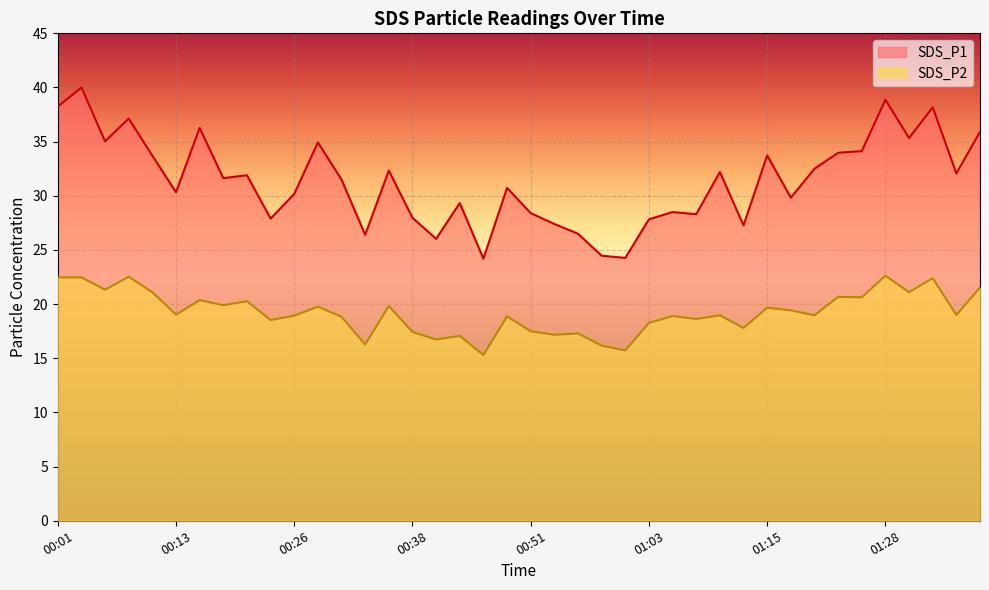

Where is the first local maximum for SDS_P2?

00:08